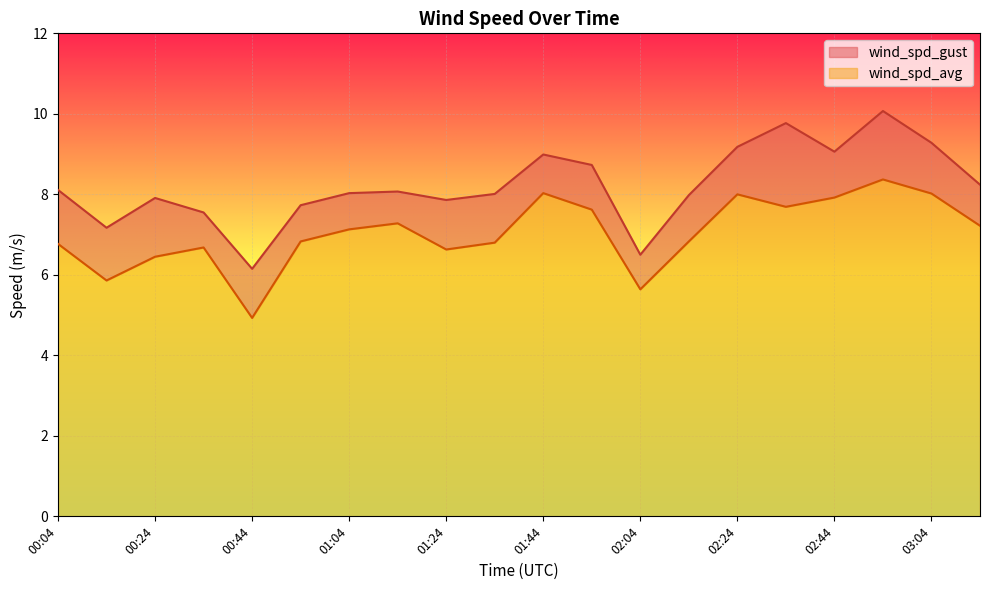

What position from the left is 00:44?

5